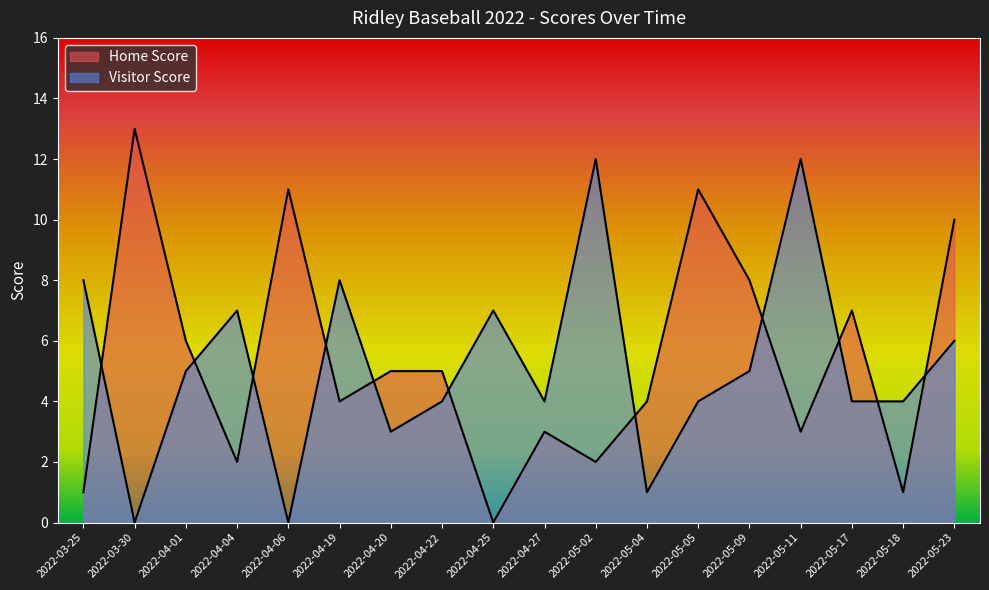

What is the sum of the Visitor Score values at 2022-03-30 and 2022-05-05?

4